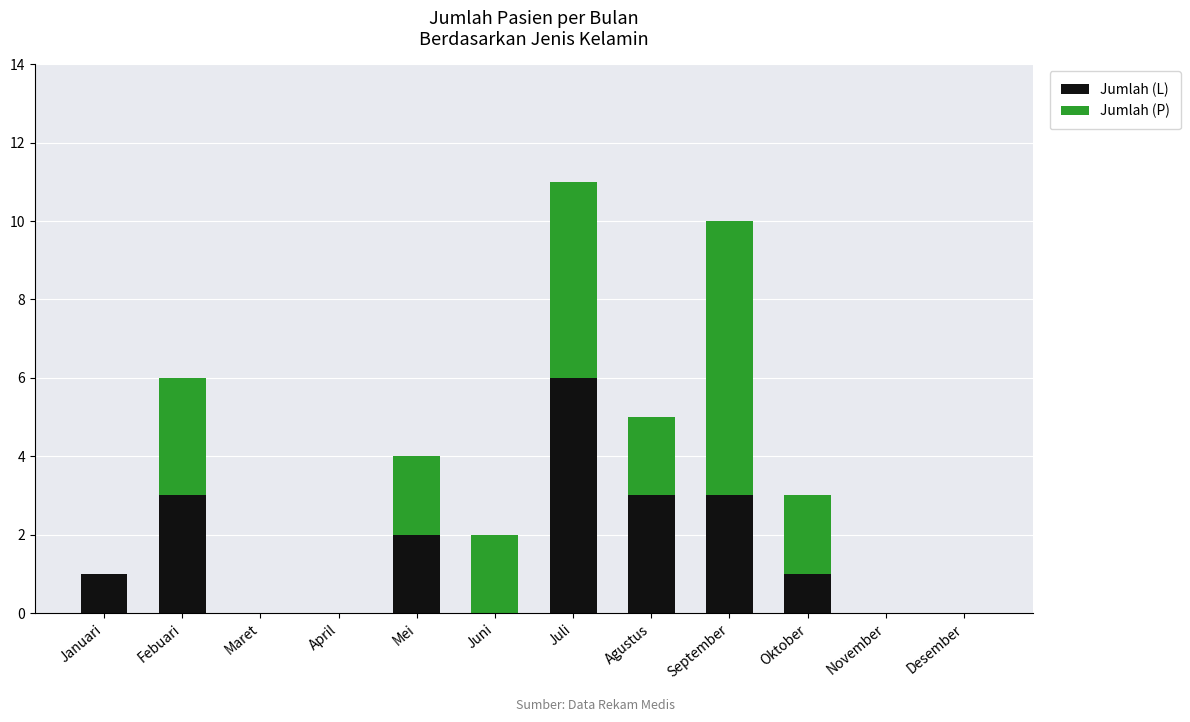

The Jumlah (L) series shows -4 at Juni. True or false?

False